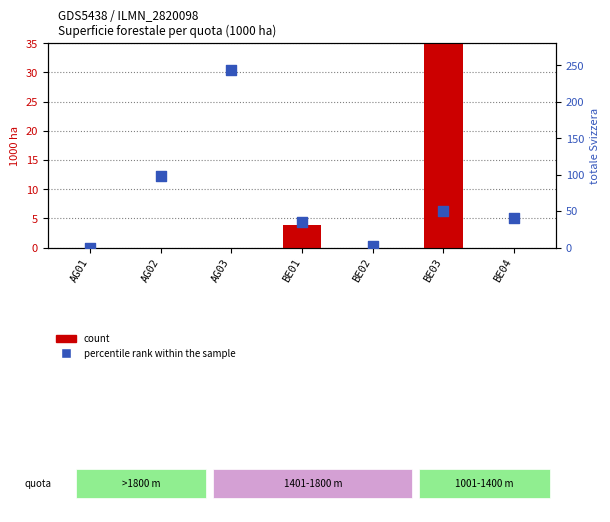

Which series contains the highest Y value?

percentile rank within the sample